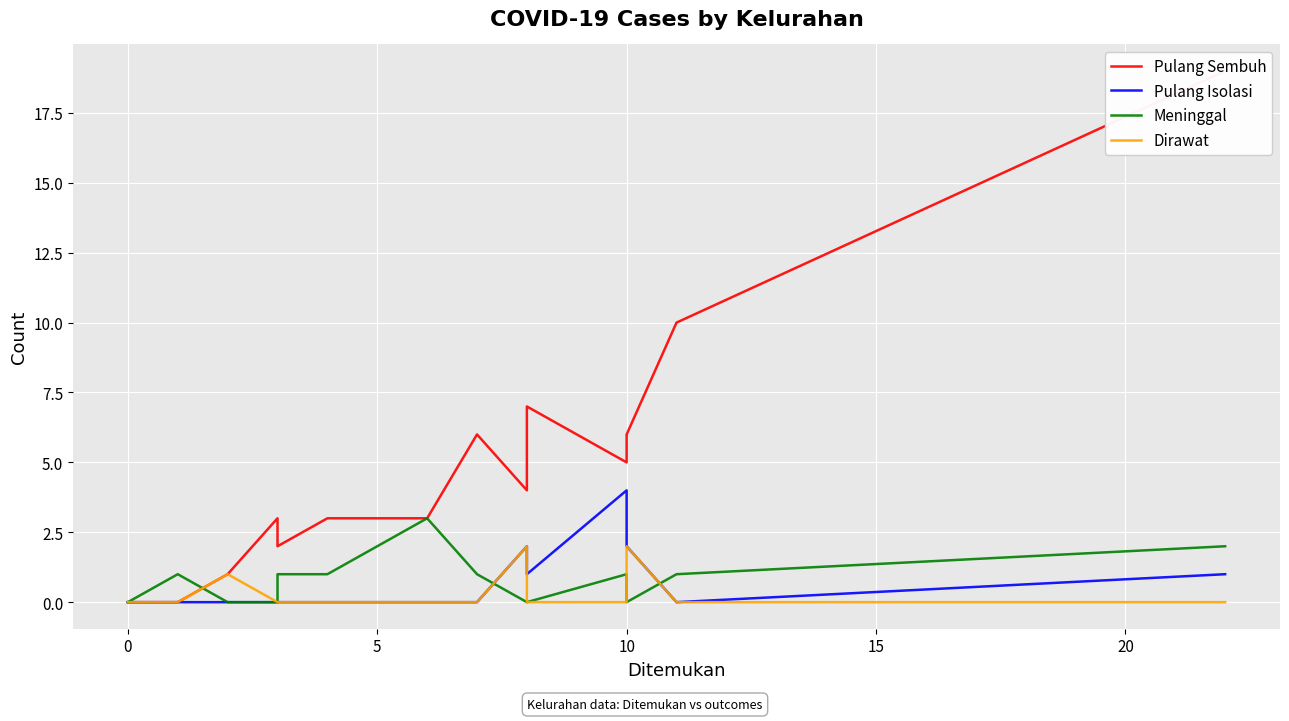

What is the label of the 15th point from the right?

5